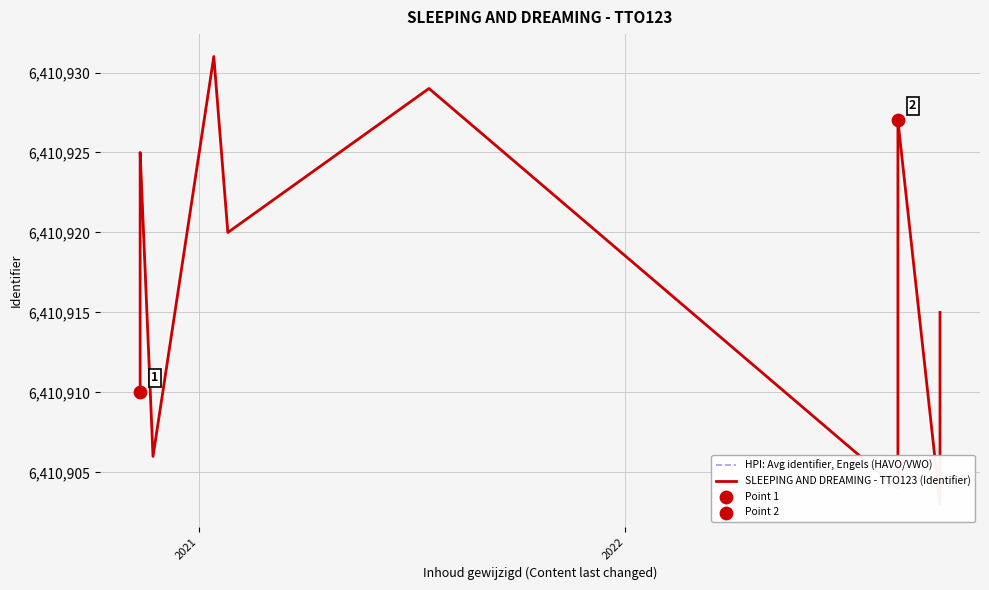

Which series has the largest total across all categories?

HPI: Avg identifier, Engels (HAVO/VWO)